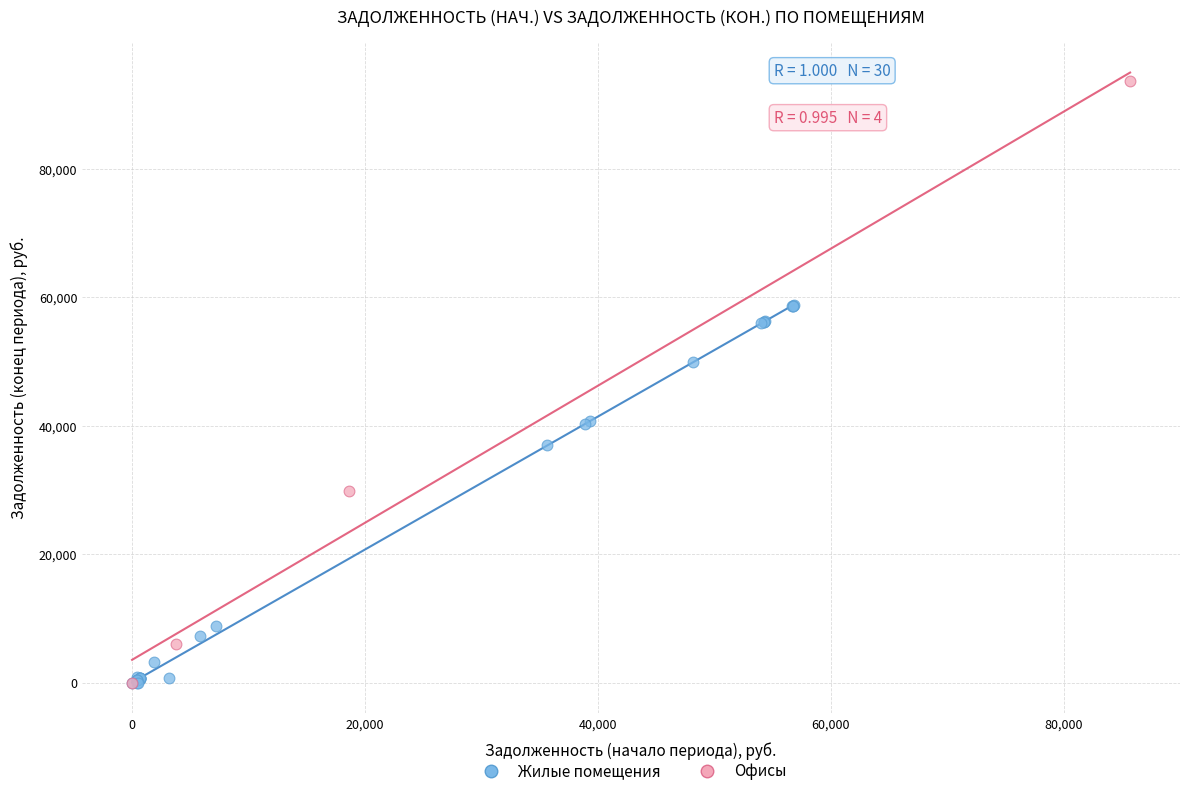

Which series reaches the maximum Y coordinate?

Офисы